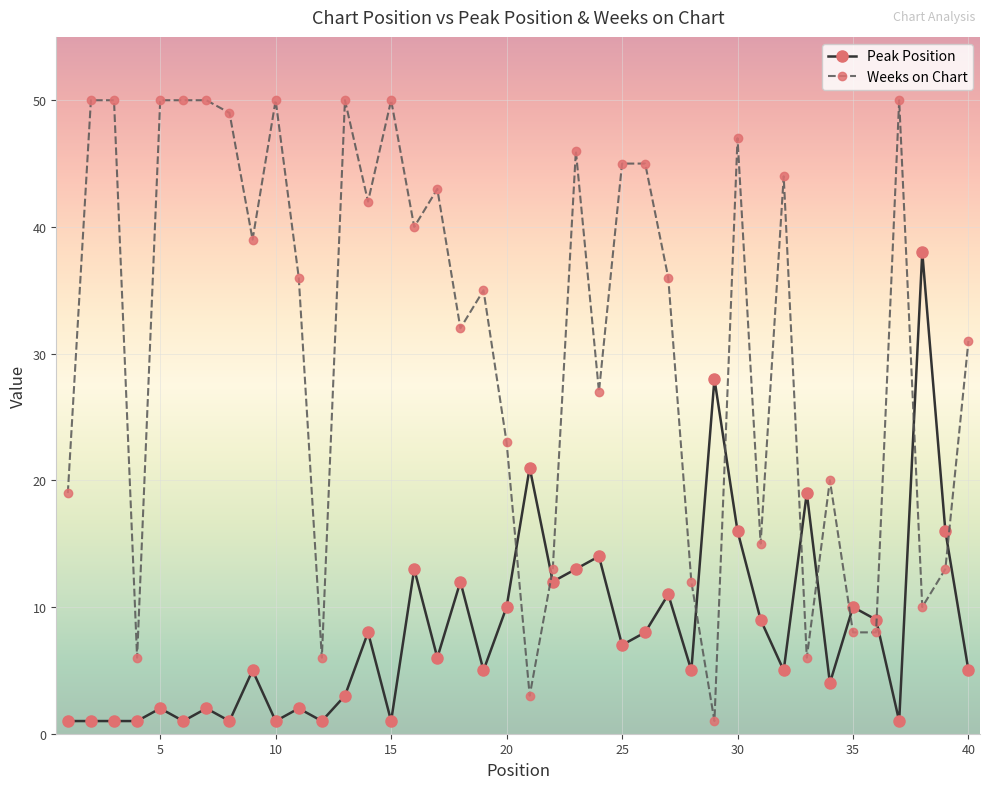

What are all the series names shown in the legend?

Peak Position, Weeks on Chart